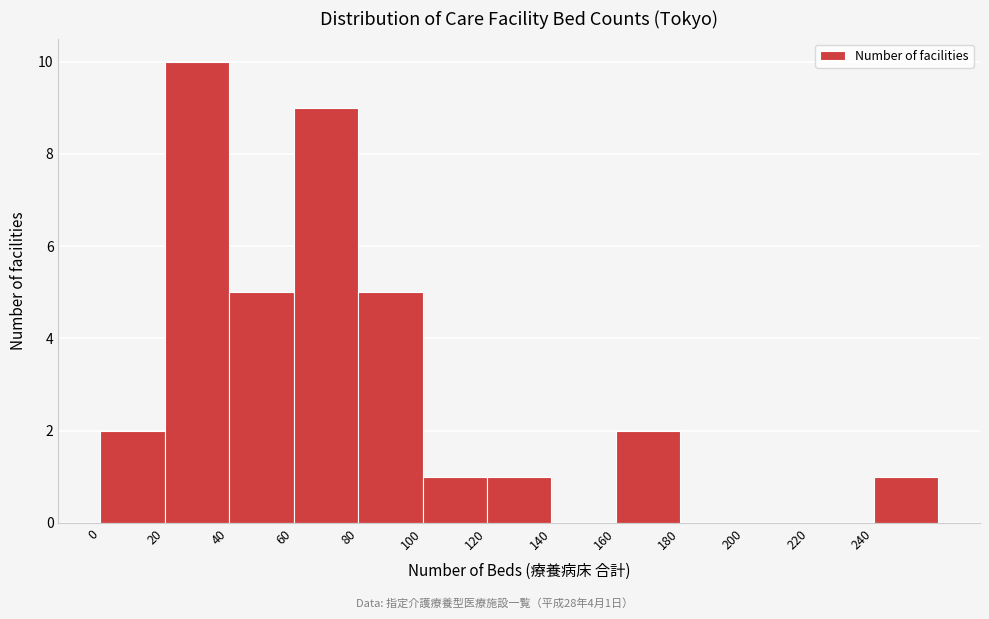

Which range on the x-axis has the tallest bar?

20 to 40